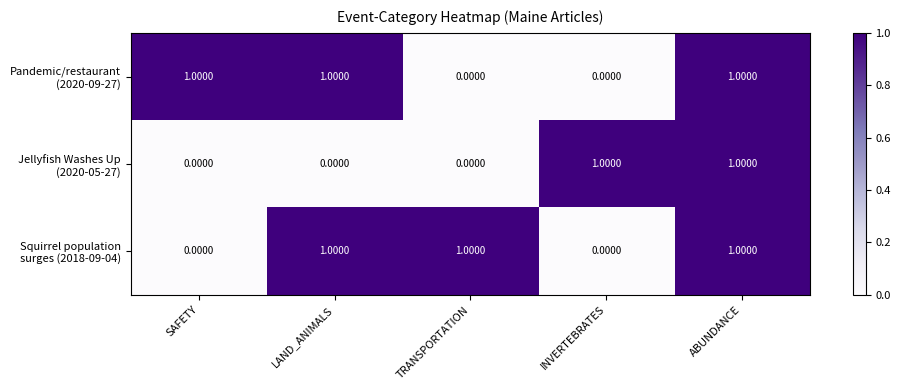

What is the spread (max minus min) of values at INVERTEBRATES?

1